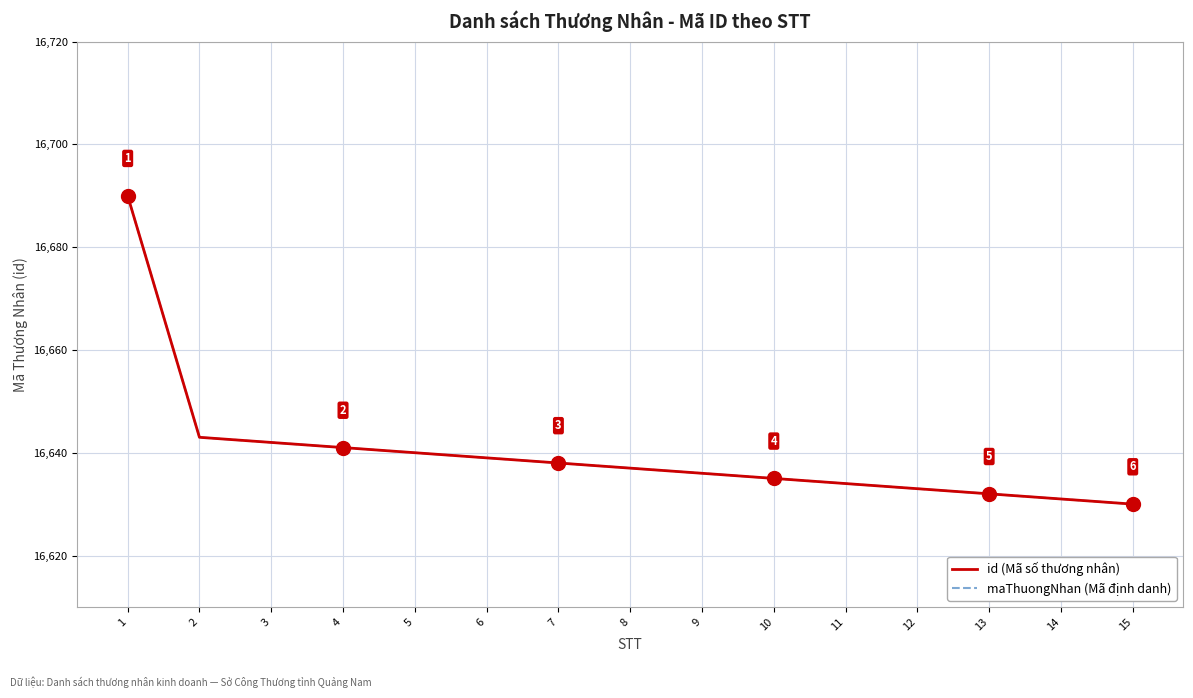

Does the chart have visible grid lines?

Yes